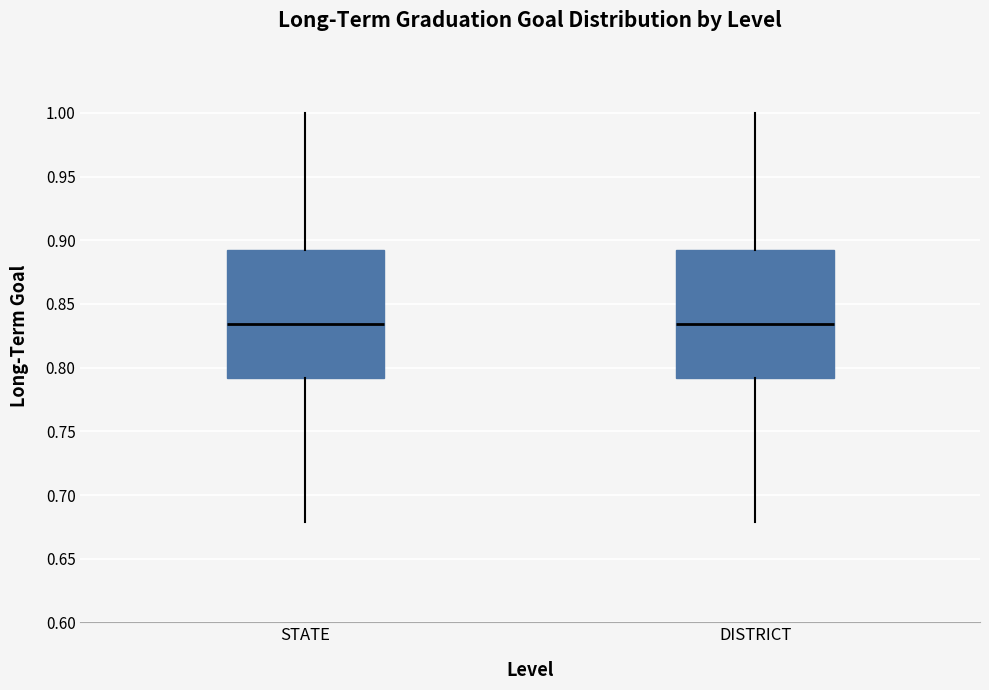

Reading left to right, read every box against the y-axis: the position of its median line, the range the box covers, and the ends of its whiskers. The values are not printed on the chart, so give them approximately, as read against the axis.

STATE: median 0.835, box 0.790 to 0.890, whiskers 0.680 to 1.000
DISTRICT: median 0.835, box 0.790 to 0.890, whiskers 0.680 to 1.000